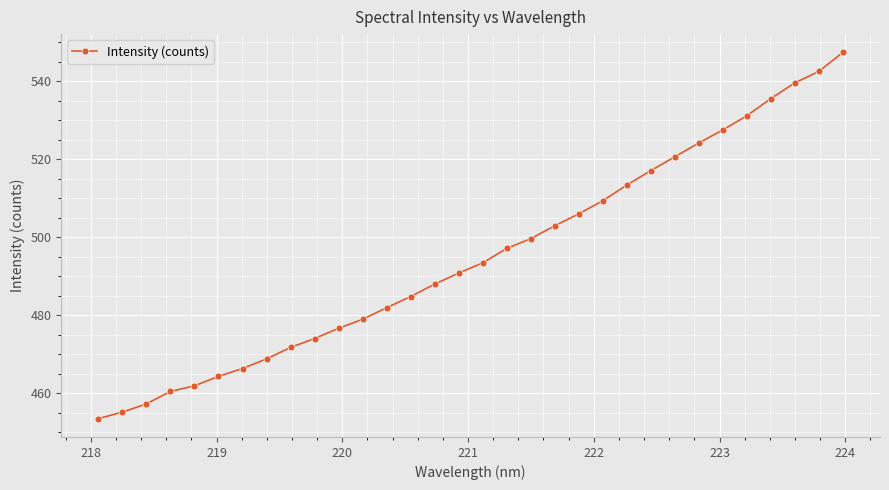

How many series are shown in this chart?

1